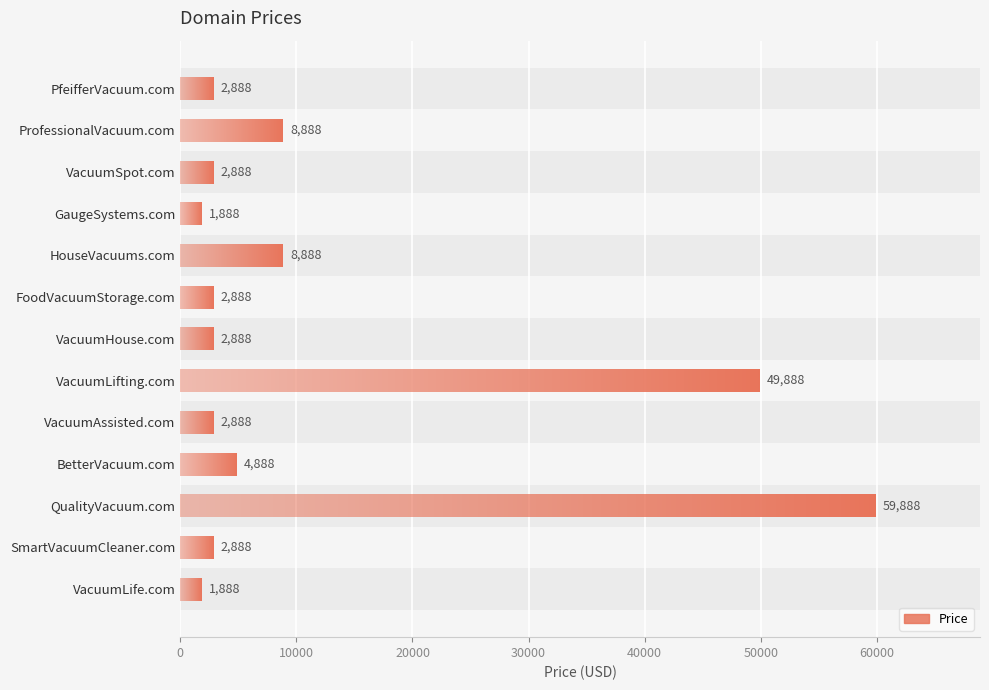

What value does the data have at VacuumLife.com, to the nearest 50?

1900